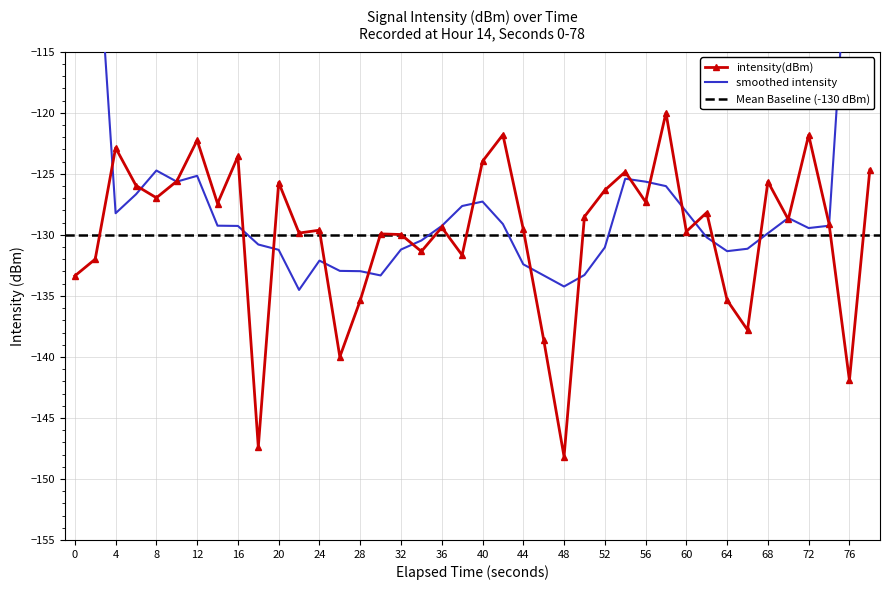

Count the number of categories in the chart.

40